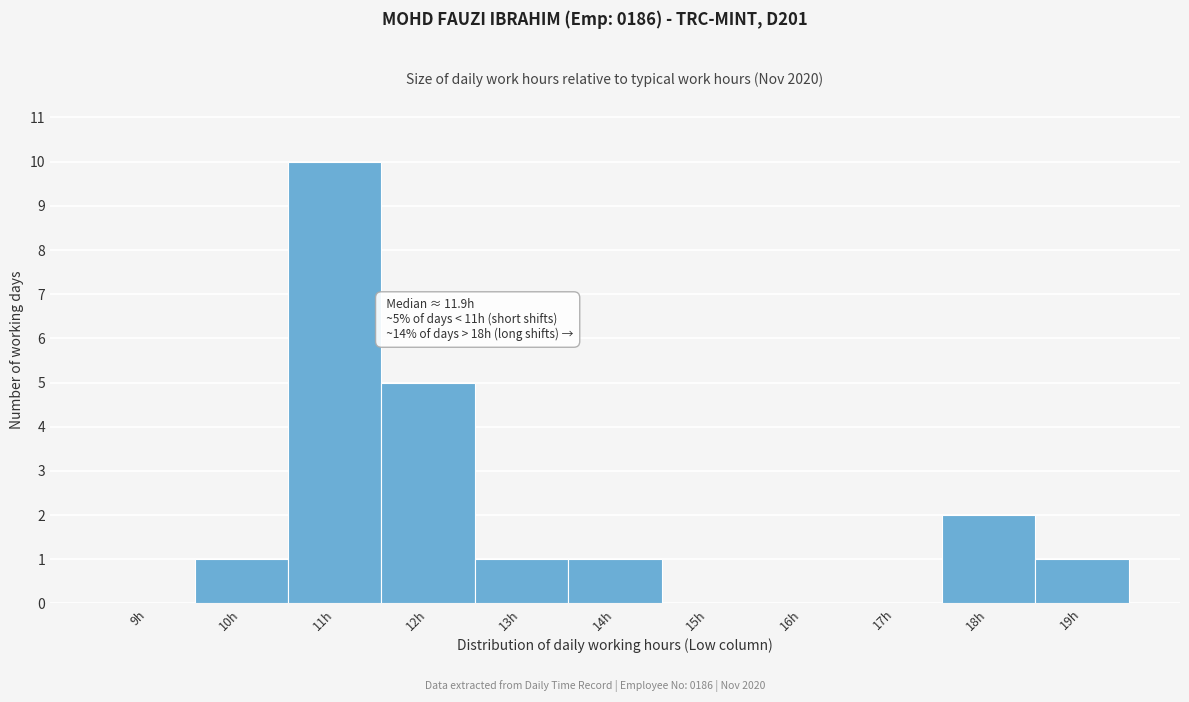

Reading left to right, transcribe all the data shown in this chart.

9h=0	10h=1	11h=10	12h=5	13h=1	14h=1	15h=0	16h=0	17h=0	18h=2	19h=1